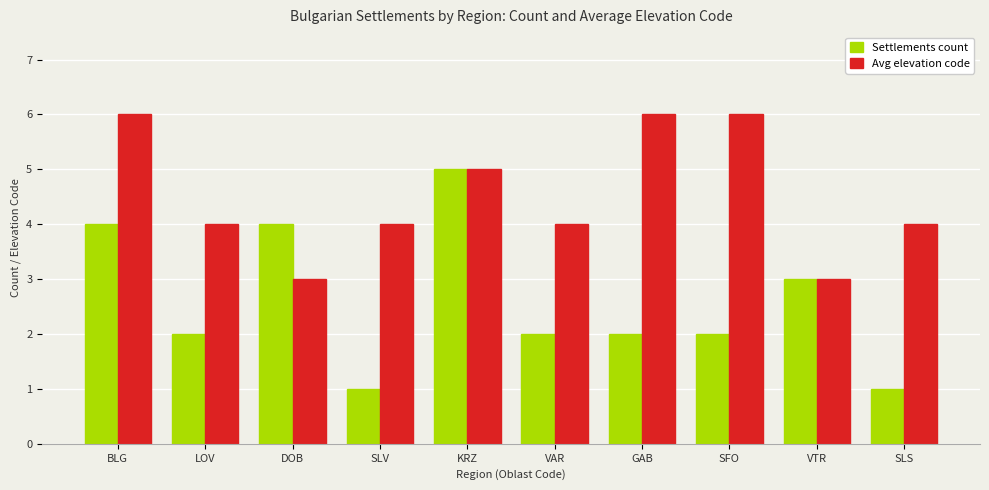

What is the difference between the maximum and second lowest values in the Settlements count series?

4